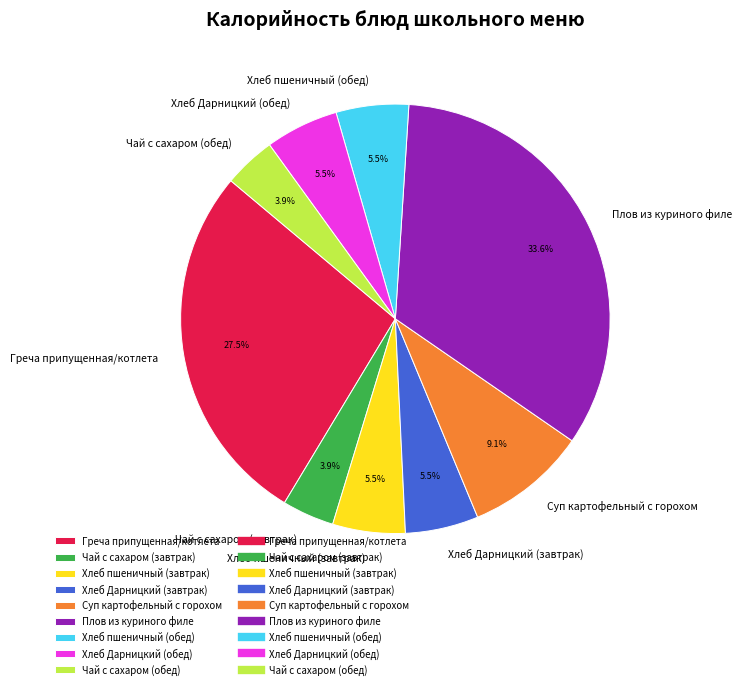

To the nearest percent, what is the difference between the Хлеб пшеничный (завтрак) and Греча припущенная/котлета slice percentages?

22%